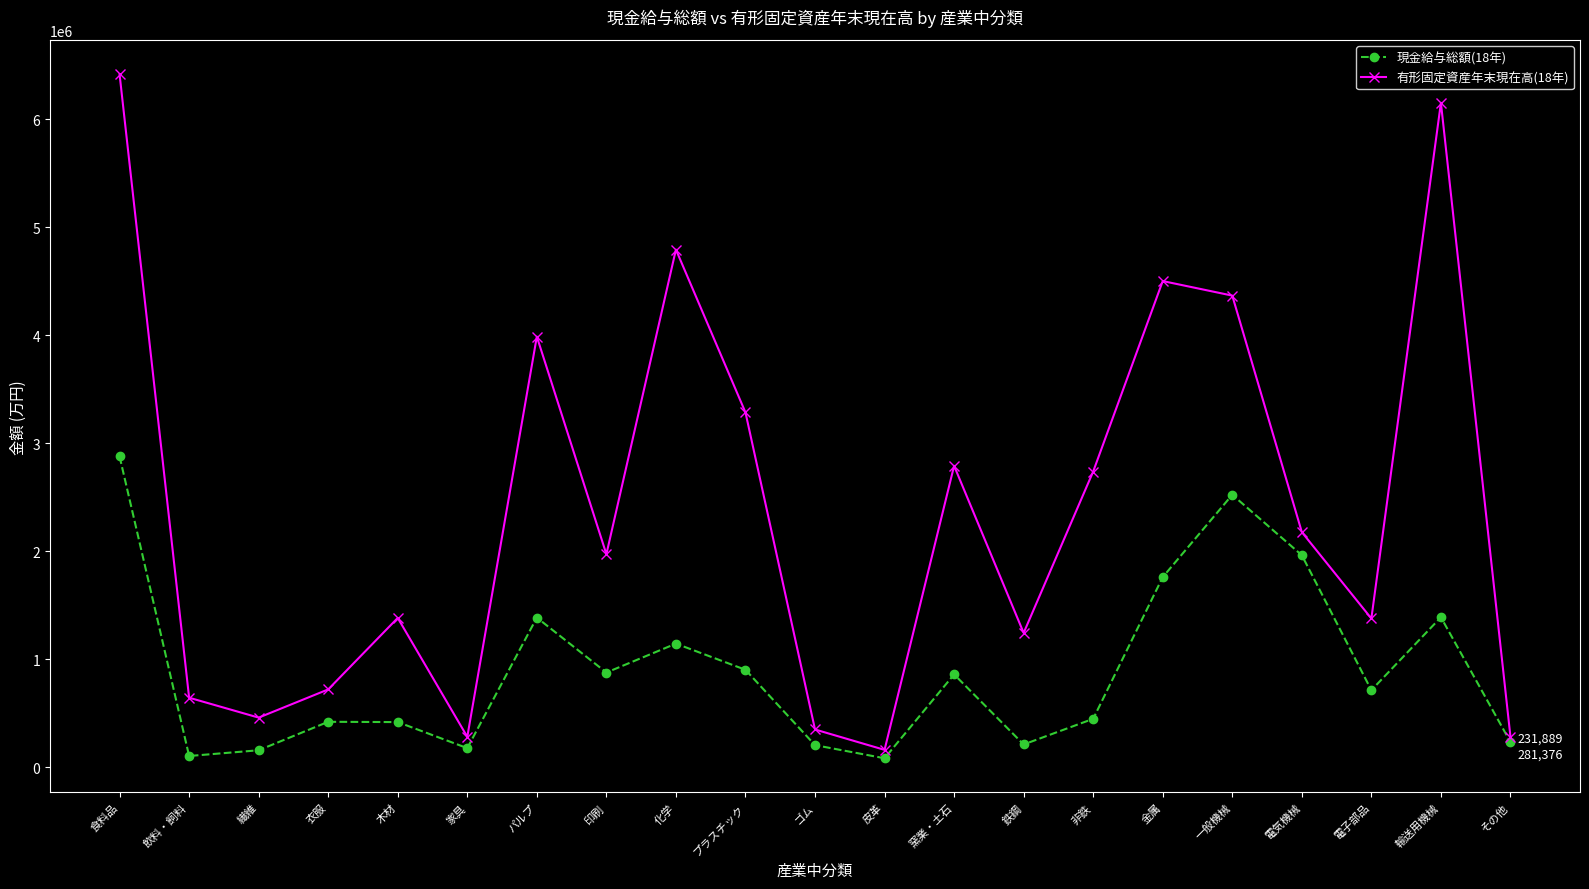

Which category has the highest value in the 有形固定資産年末現在高(18年) series?

食料品